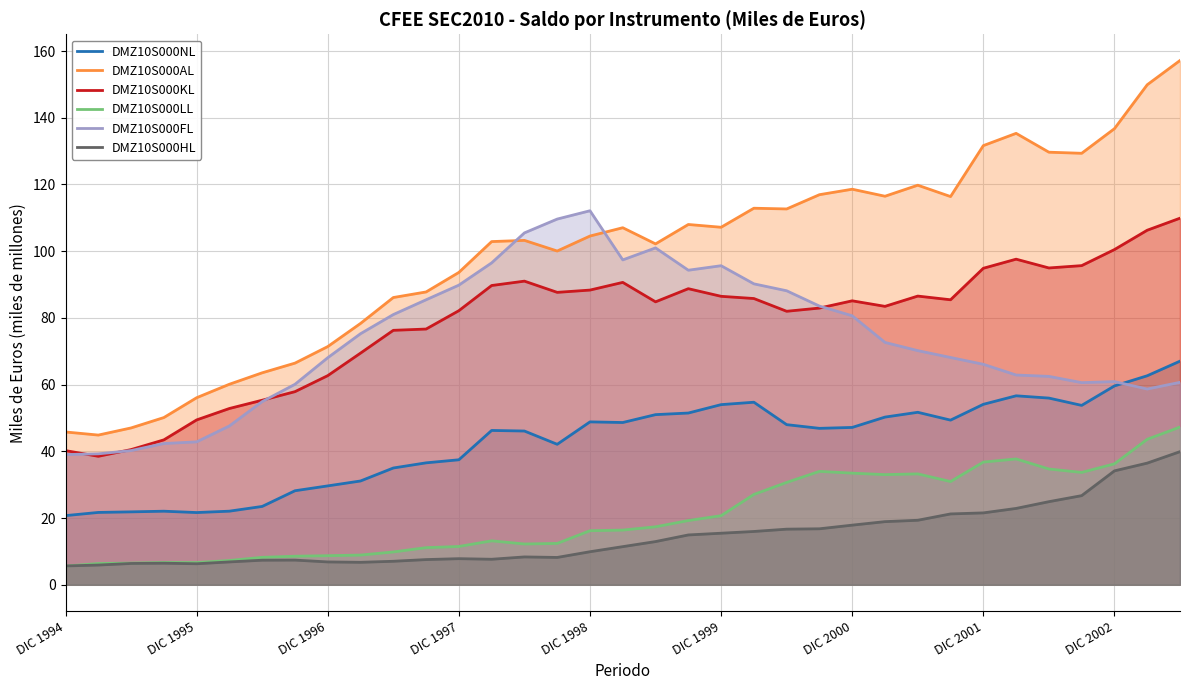

In DMZ10S000KL, how many points are higher than both neighbors (excluding endpoints)?

6